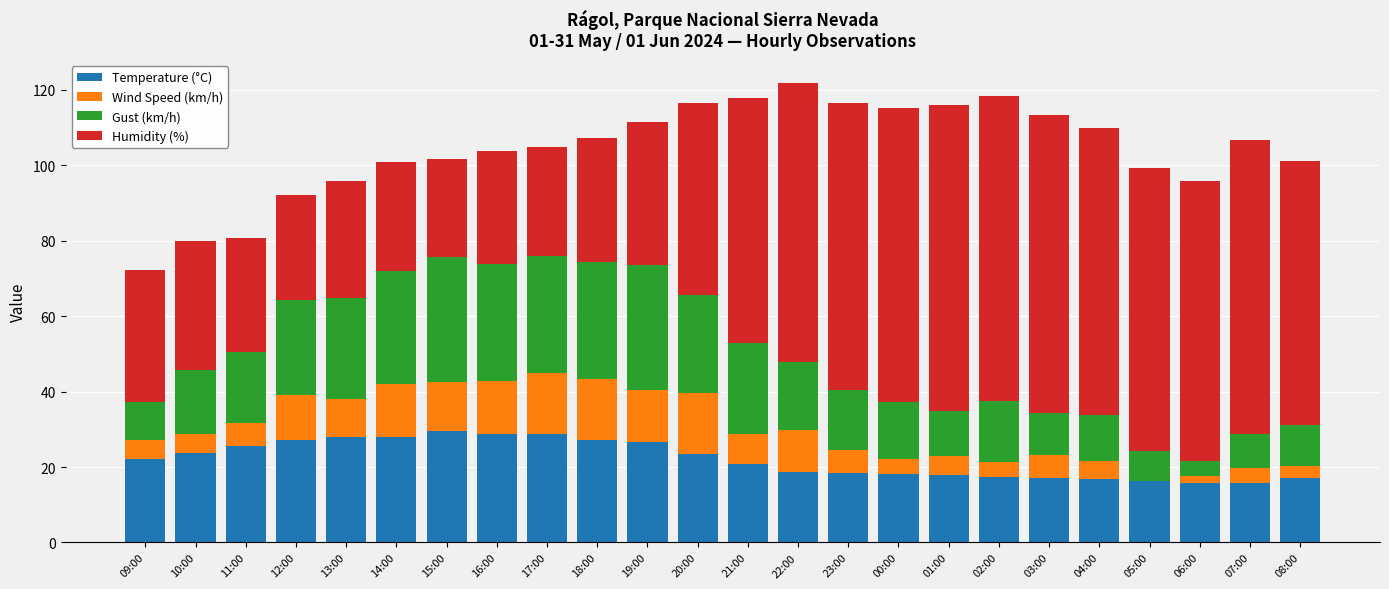

What is the maximum value for Temperature (°C)?

29.6